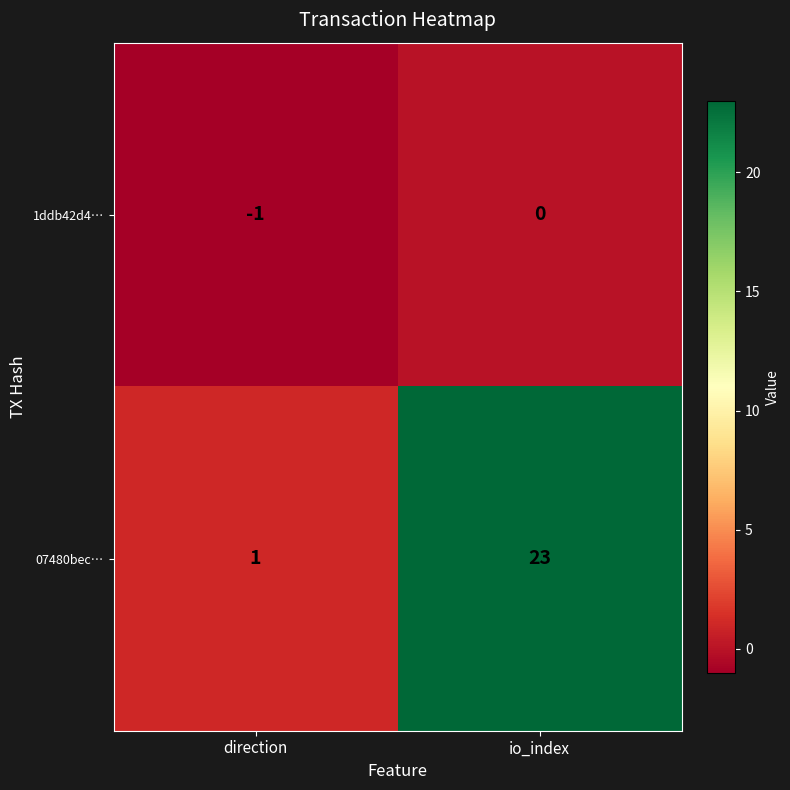

At how many categories does at least one series exceed 2?

1